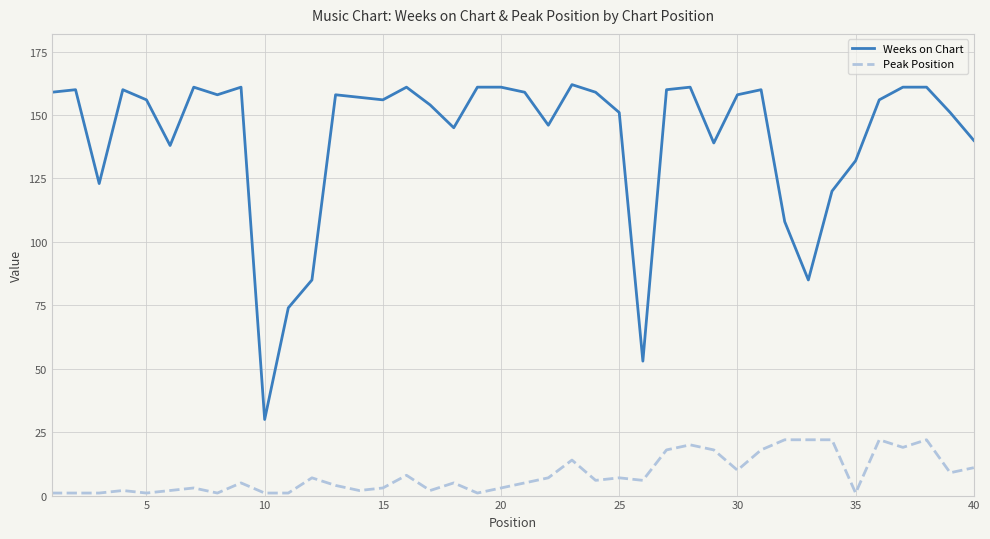

What is the greatest value displayed?

162